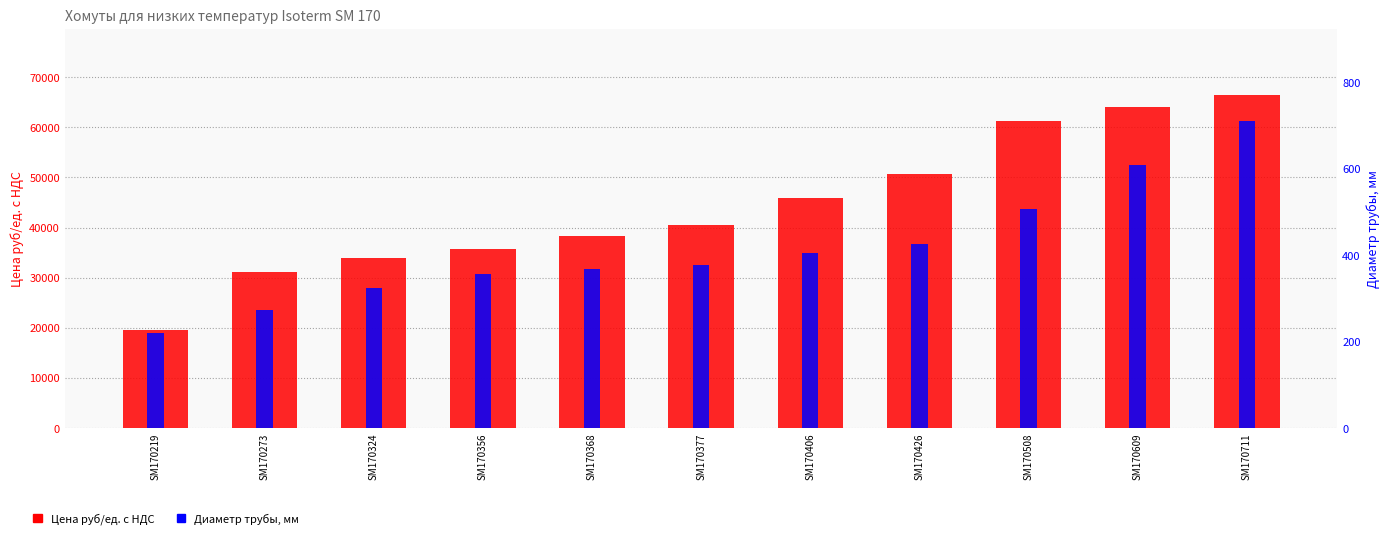

True or false: Цена руб/ед. c НДС has a value of 14789 at SM170508.

False